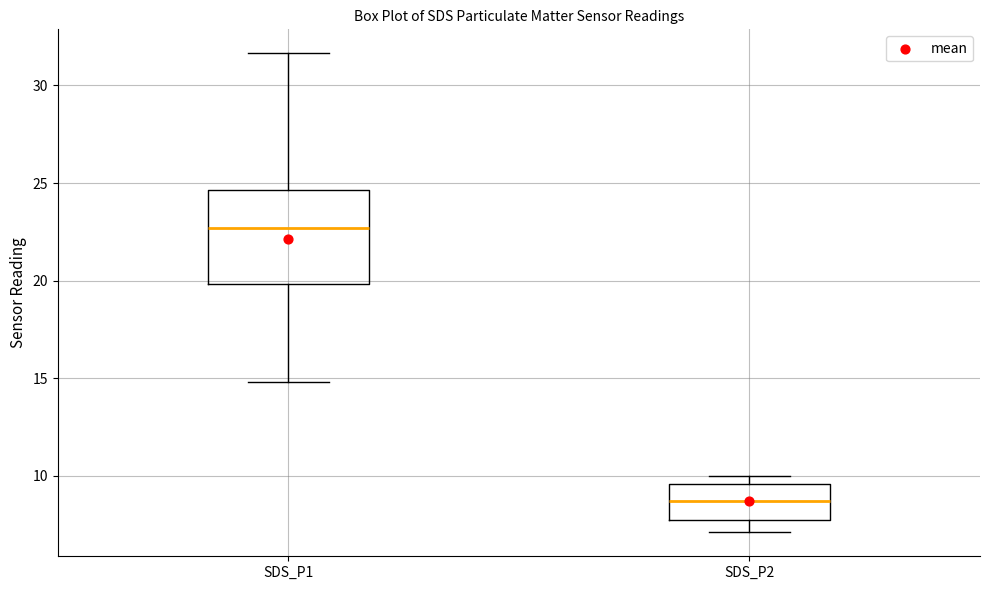

Where is the upper edge of the box for SDS_P1 on the y-axis? The values are not printed on the chart, so give them approximately, as read against the axis.

24.5